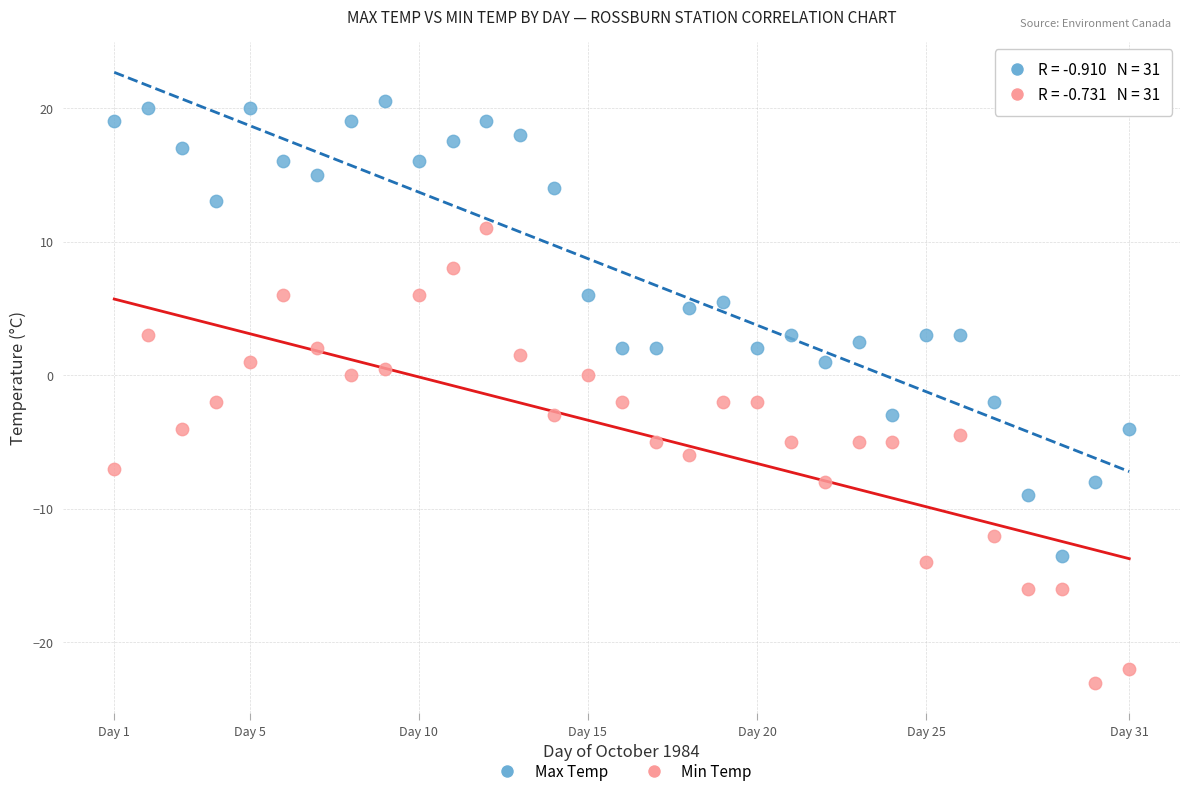

Across all data points, what is the range of X values (max minus min)?

30.0